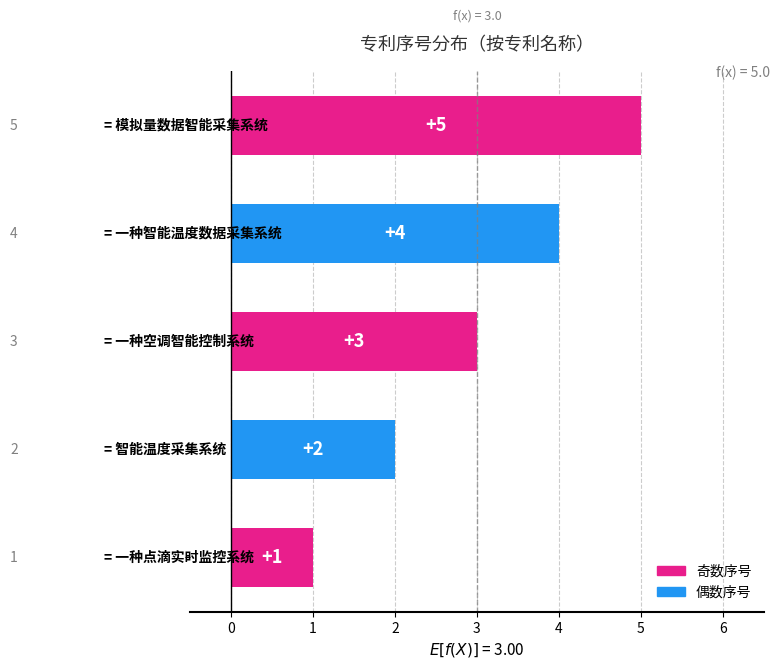

How many values are below 3?

2